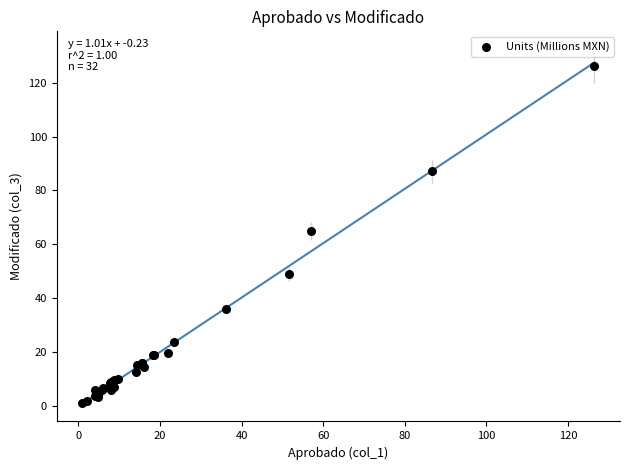

What Y value in the scatter plot is closest to 63?

64.9